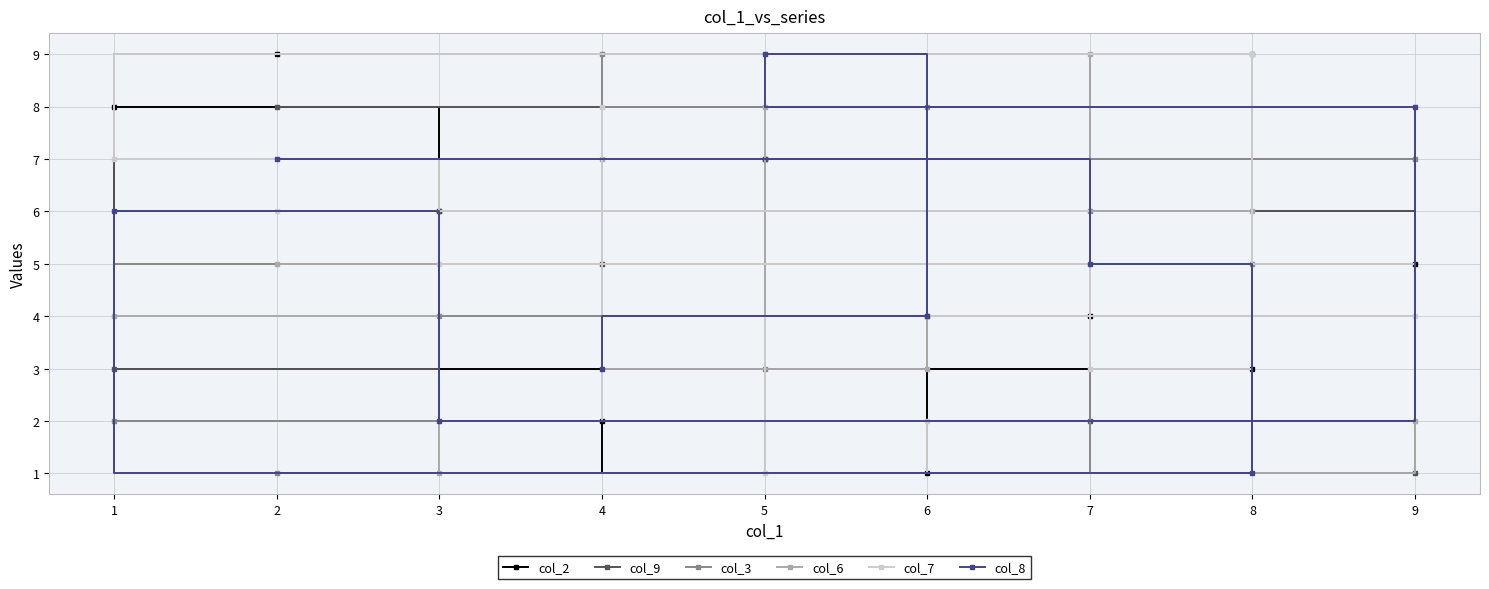

The value of col_7 at 3 is 7. True or false?

True